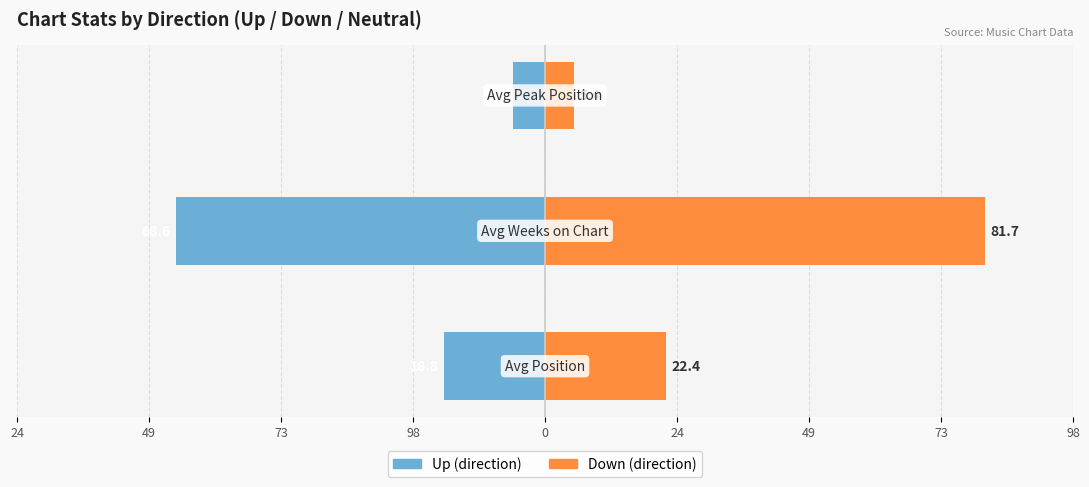

Reading left to right, what are all the values shown in this chart?

up (direction): 98=-18.8	73=-68.6	49=-6.0
down (direction): 98=22.4	73=81.7	49=5.4